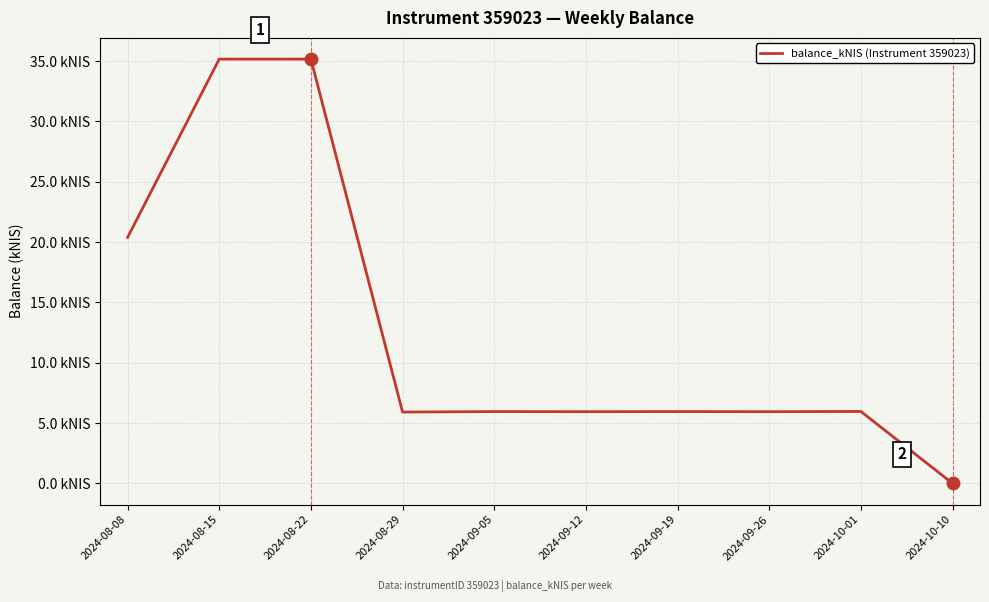

Reading right to left, transcribe all the data shown in this chart.

2024-10-10=0.0	2024-10-01=6.0	2024-09-26=5.9	2024-09-19=6.0	2024-09-12=5.9	2024-09-05=6.0	2024-08-29=5.9	2024-08-22=35.2	2024-08-15=35.2	2024-08-08=20.4